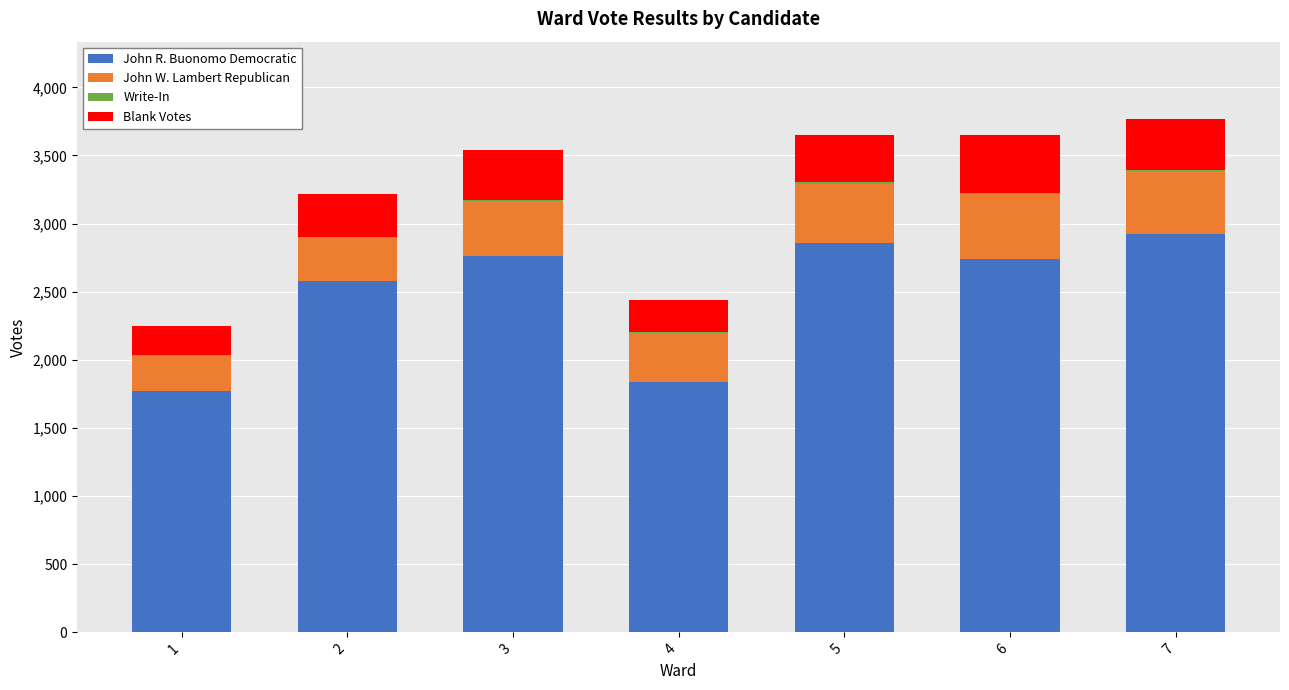

Are the bars horizontal?

No